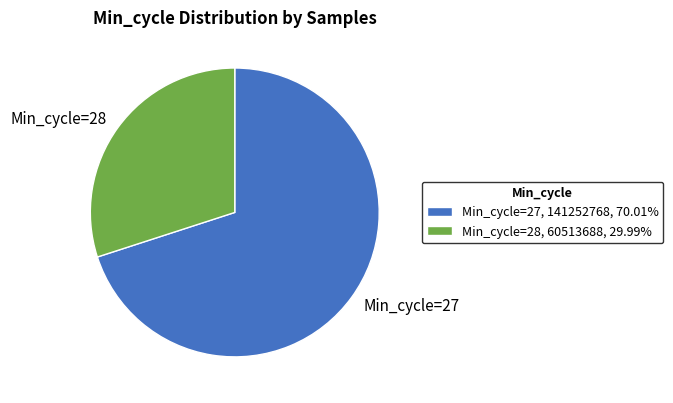

Does Min_cycle=28 account for over 50% of the chart?

No